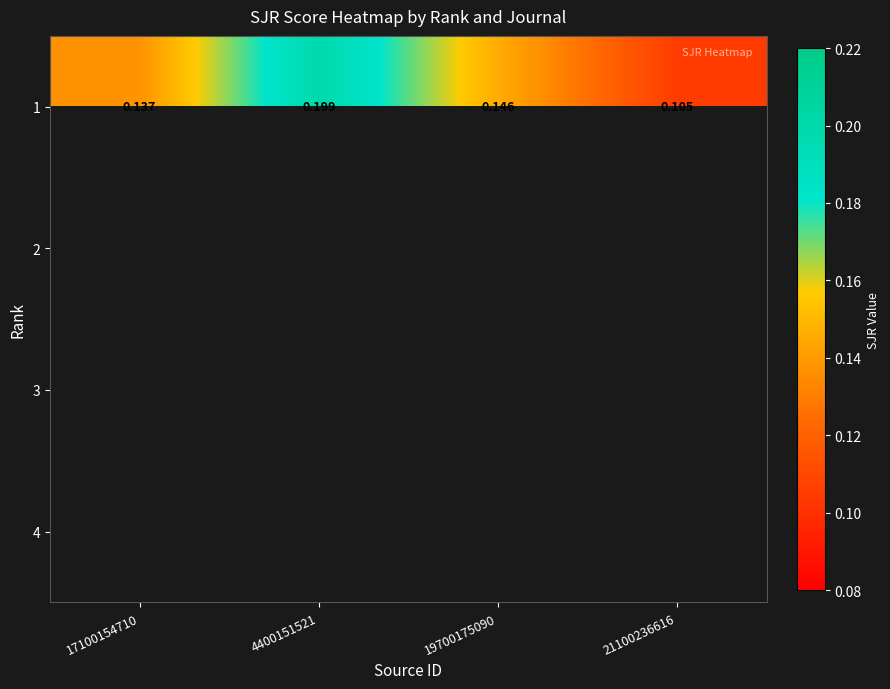

The value of 1 at 21100236616 is 0.1. True or false?

True